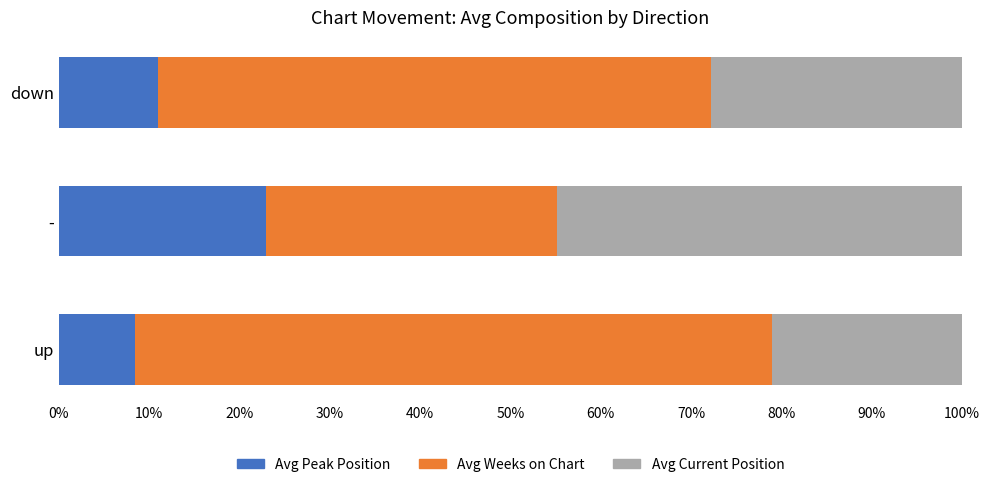

What is the total value across all series at down?

100.0